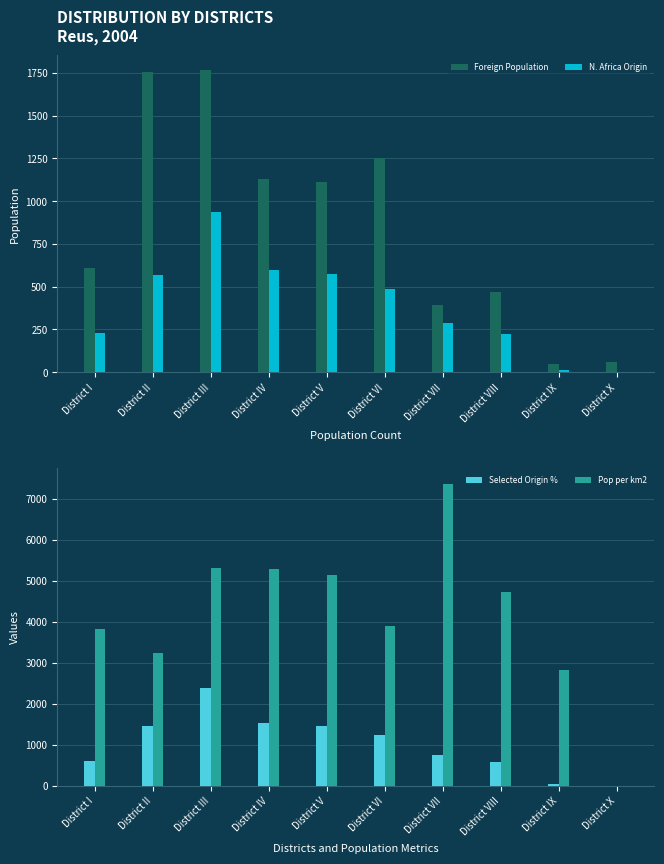

Reading left to right, what are all the values shown in this chart?

Foreign Population: District I=608	District II=1753	District III=1765	District IV=1127	District V=1113	District VI=1249	District VII=393	District VIII=469	District IX=46	District X=59
N. Africa Origin: District I=232	District II=568	District III=937	District IV=596	District V=573	District VI=488	District VII=290	District VIII=222	District IX=13	District X=0
Selected Origin %: District I=592	District II=1449	District III=2390	District IV=1520	District V=1461	District VI=1245	District VII=740	District VIII=566	District IX=33	District X=0
Pop per km2: District I=3816	District II=3240	District III=5309	District IV=5288	District V=5148	District VI=3907	District VII=7379	District VIII=4733	District IX=2826	District X=0